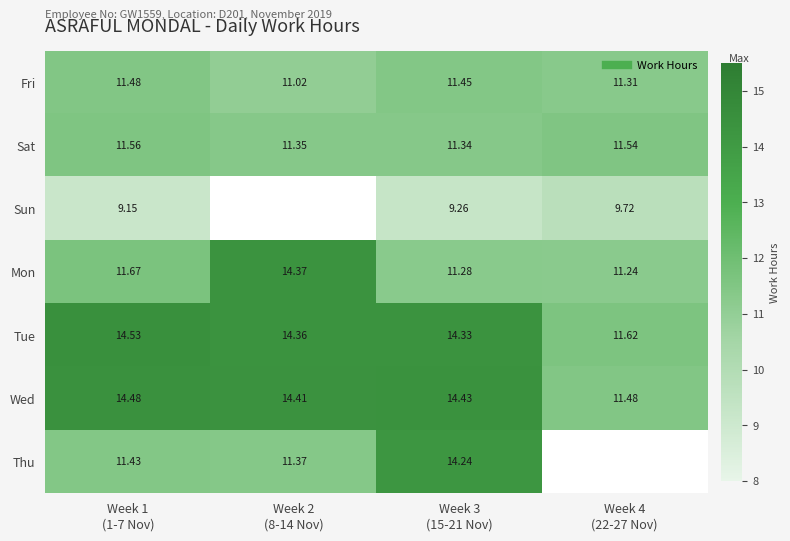

Which has a higher value, Week 2
(8-14 Nov) or Week 3
(15-21 Nov)?

Week 3
(15-21 Nov)